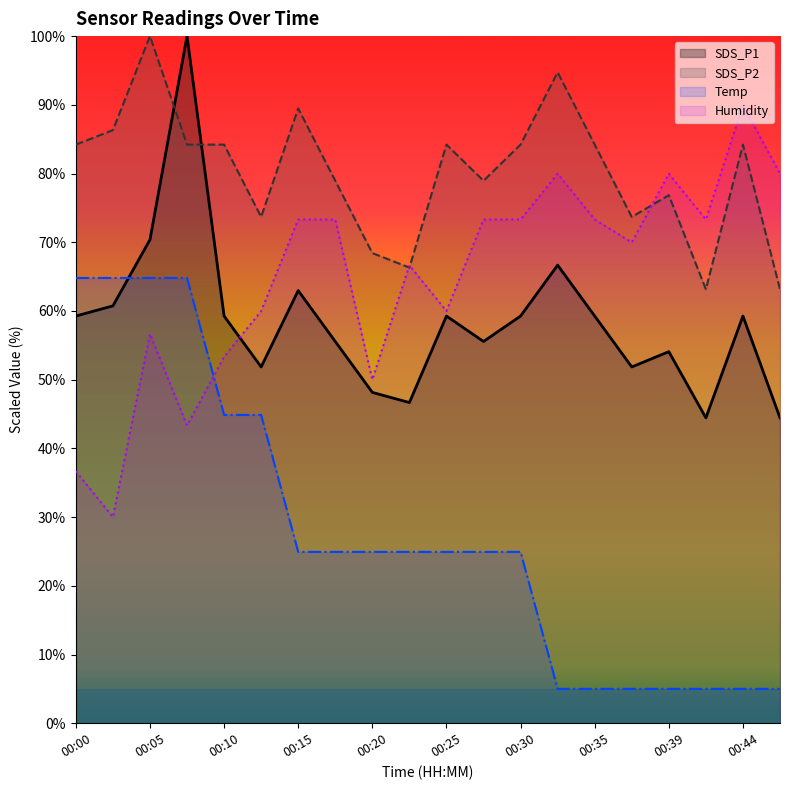

How many interior local valleys does the SDS_P2 line series have?

5